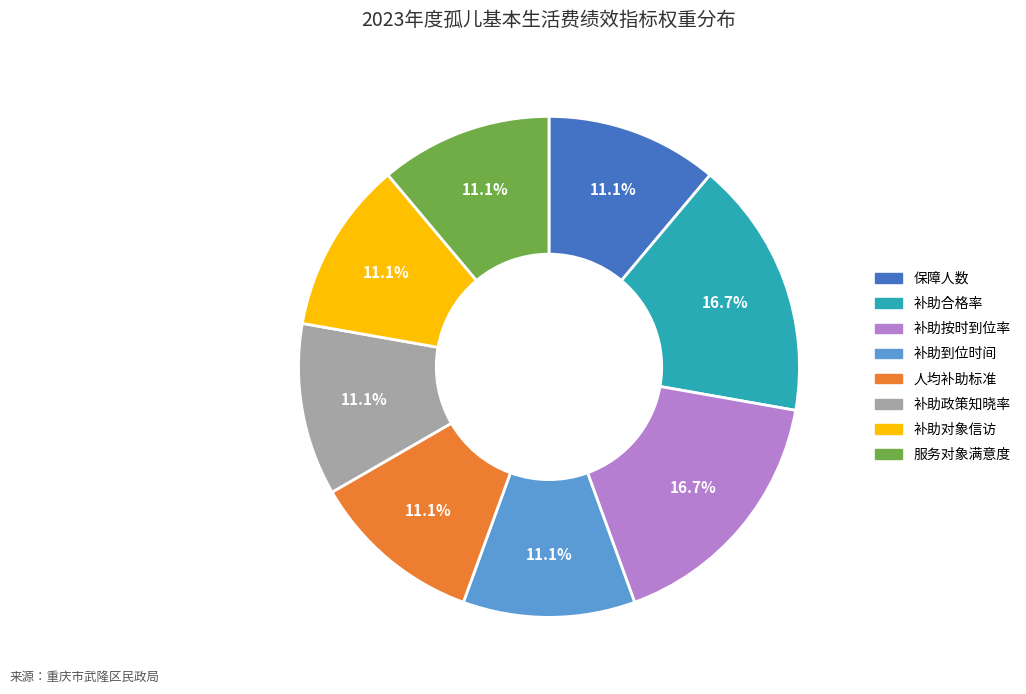

Approximately how many times larger is the value at 保障人数 compared to 补助政策知晓率?

1.0